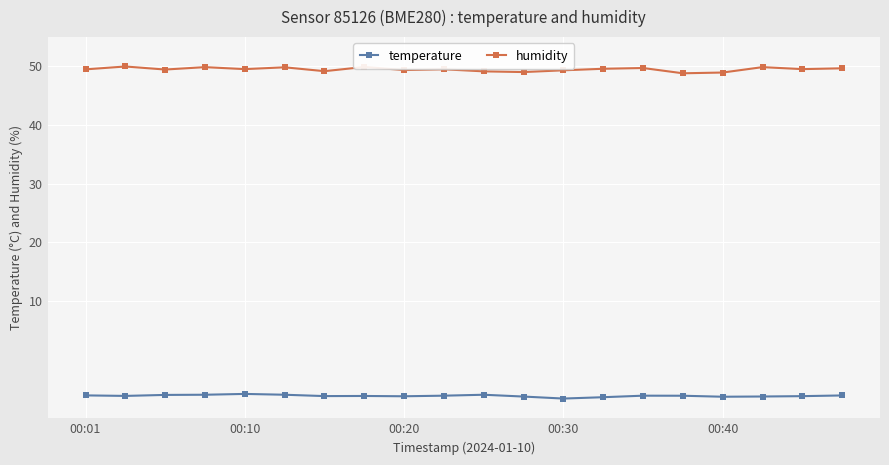

How many distinct data groups are displayed?

2